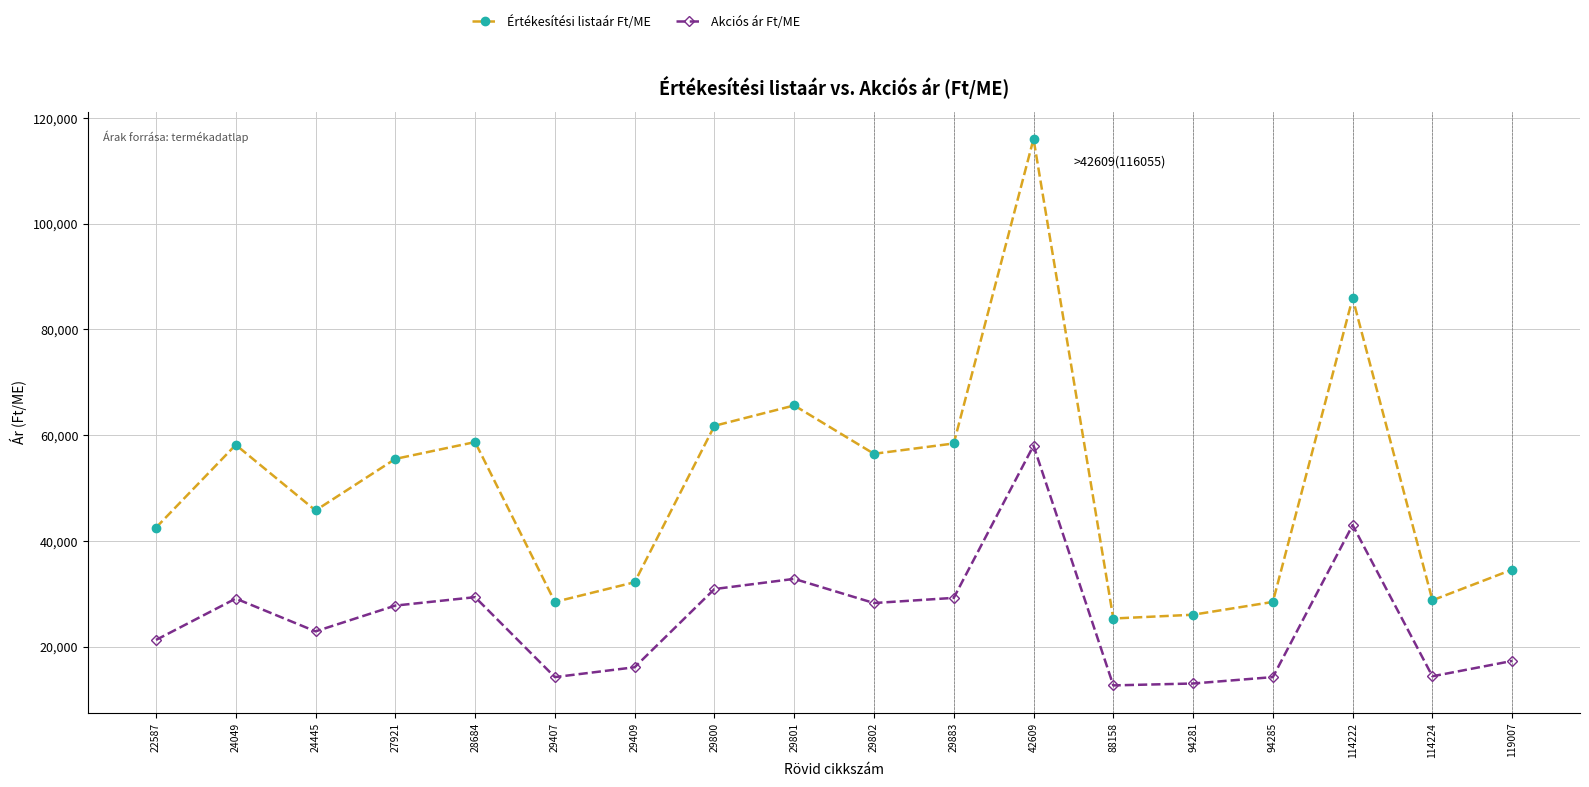

What is the smallest value displayed?

12655.0